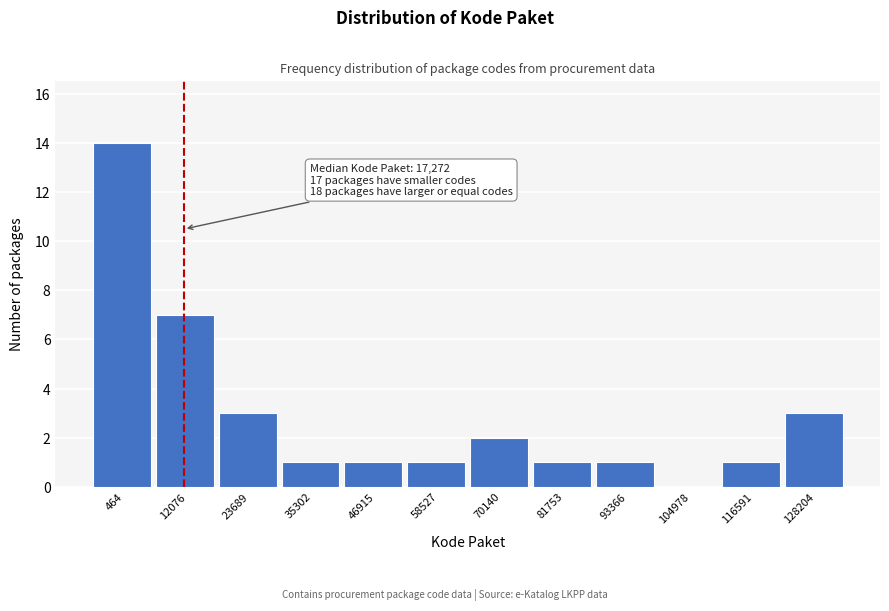

Reading left to right, extract all data points from this chart.

464=14	12076=7	23689=3	35302=1	46915=1	58527=1	70140=2	81753=1	93366=1	104978=0	116591=1	128204=3